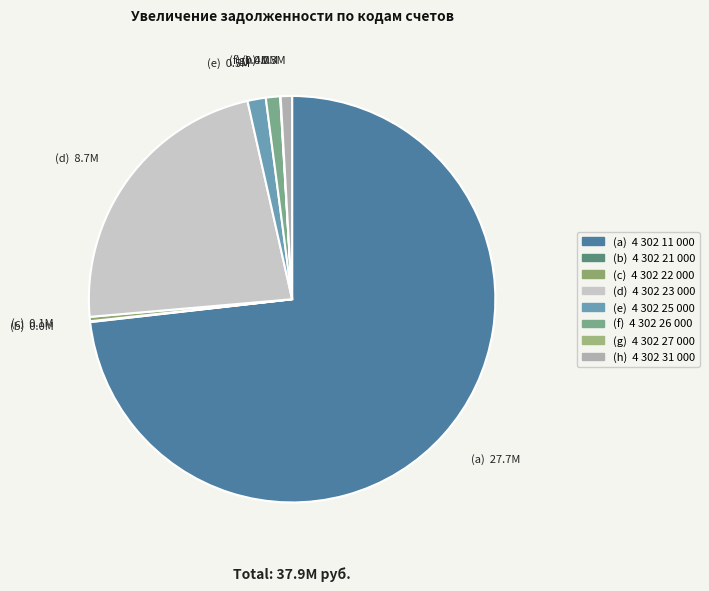

Which category has the smallest portion of the pie?

4 302 27 000